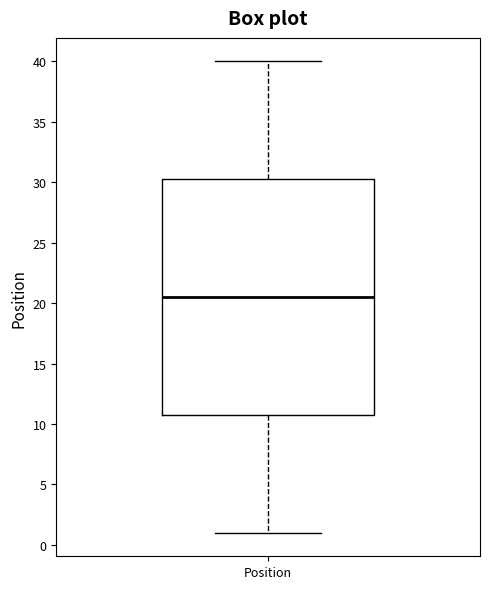

Read this box plot against the y-axis: the position of the median line, the range covered by the box, and the ends of both whiskers. The values are not printed on the chart, so give them approximately, as read against the axis.

median 20.5, box 11.0 to 30.5, whiskers 1.0 to 40.0